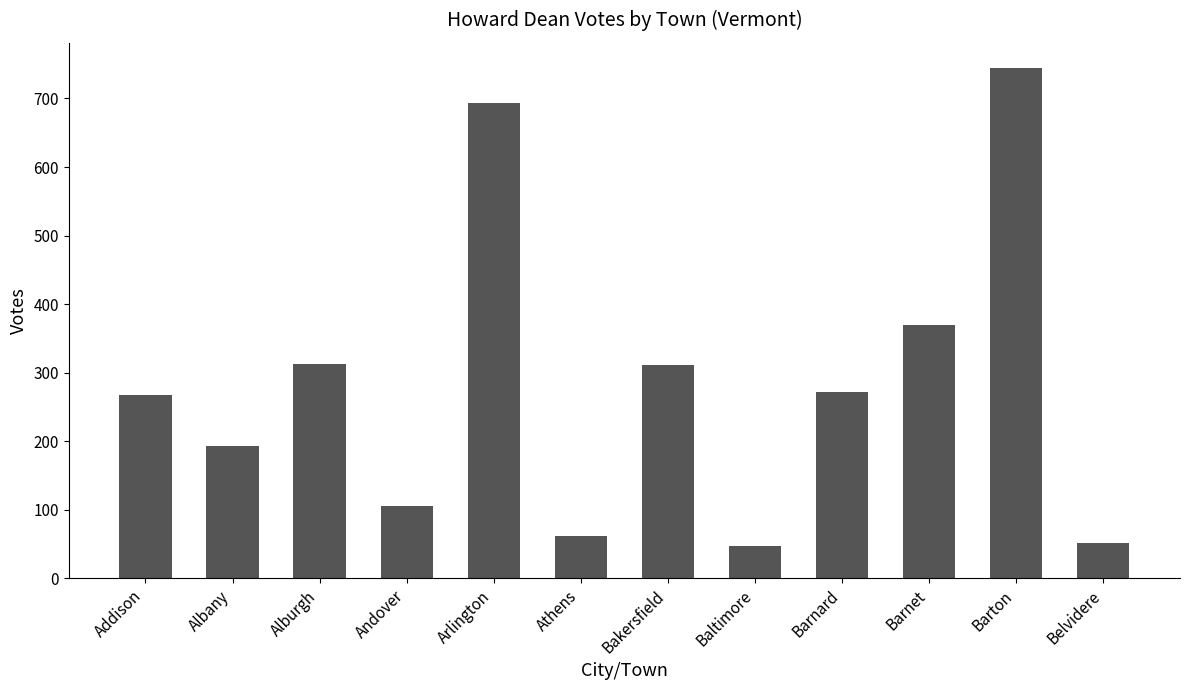

Are the bars grouped side by side (vs. stacked)?

No